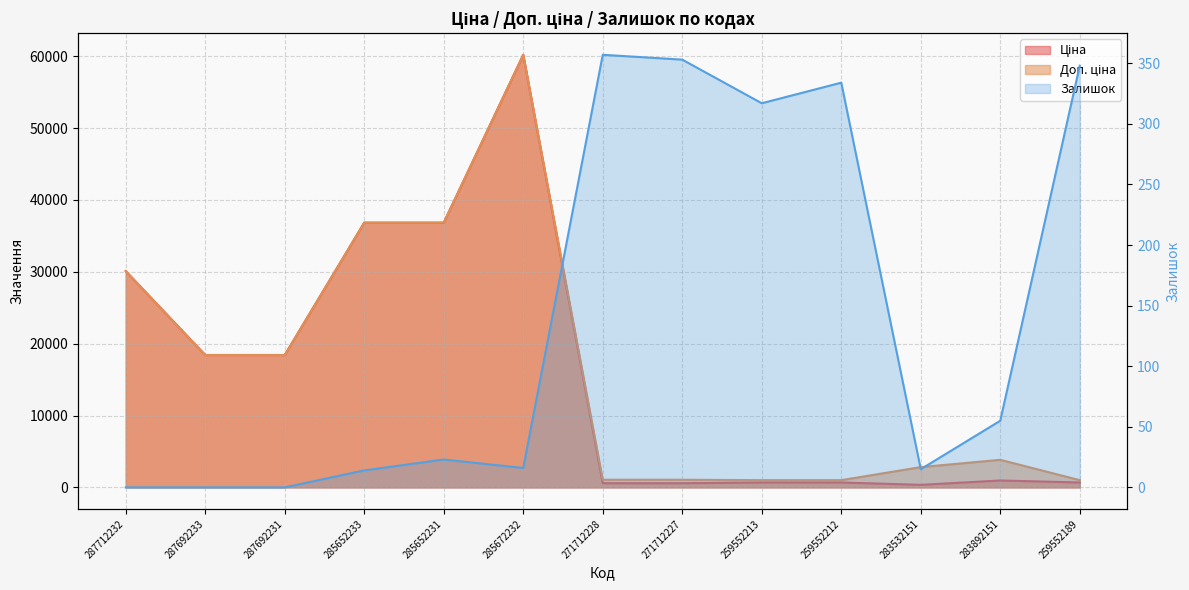

The value of Ціна at 285652233 is 12380.5. True or false?

False